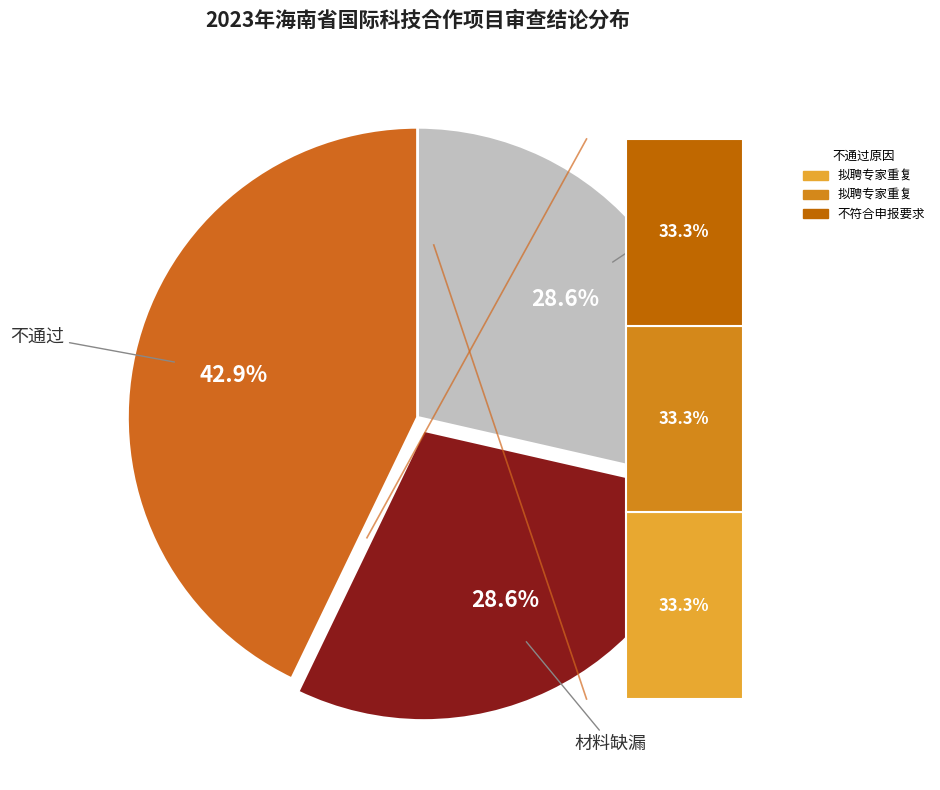

Does 不通过 represent more than half of the total?

No